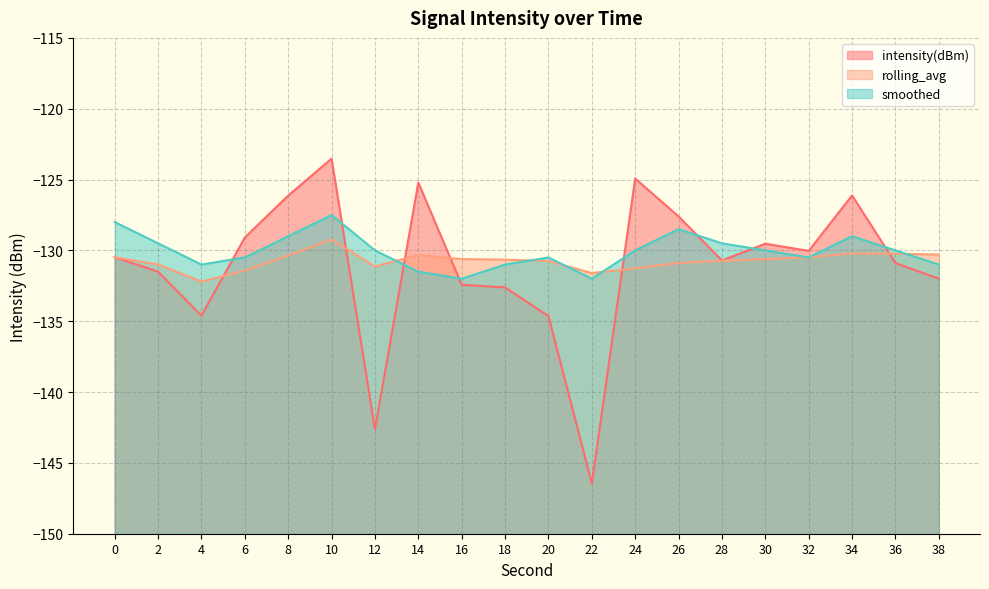

What is the difference between the rolling_avg values at 38 and 18?

0.4